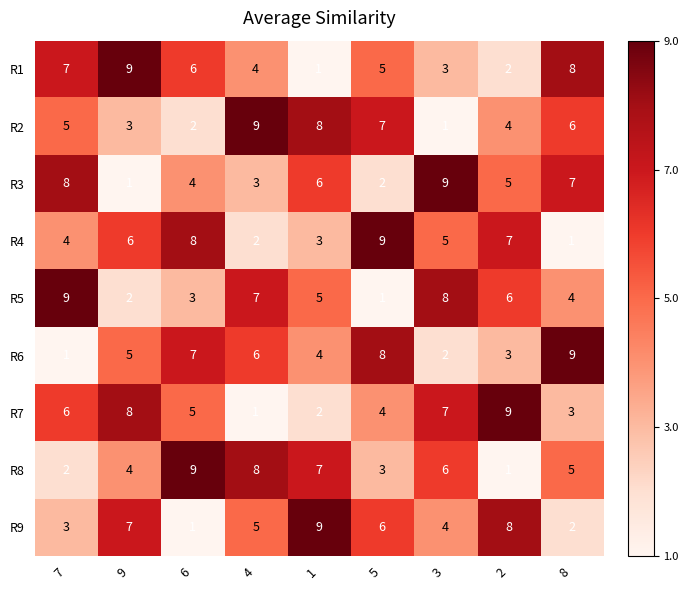

What is the total value across all series at 8?

45